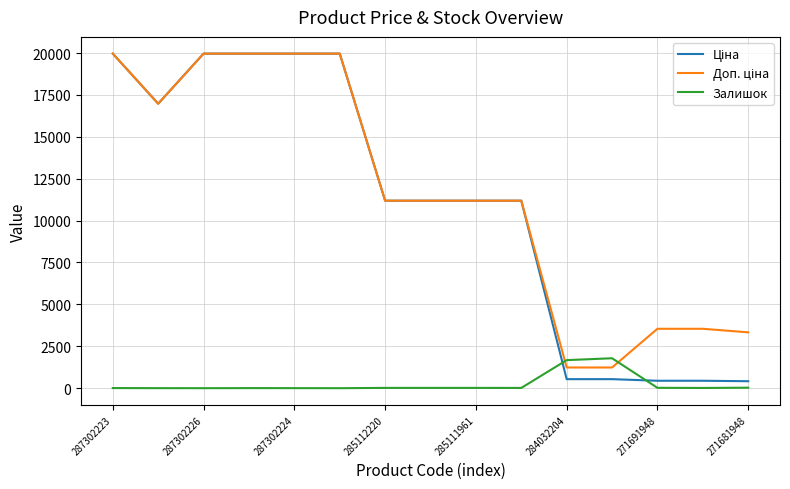

What is the maximum value shown in the chart?

19964.2